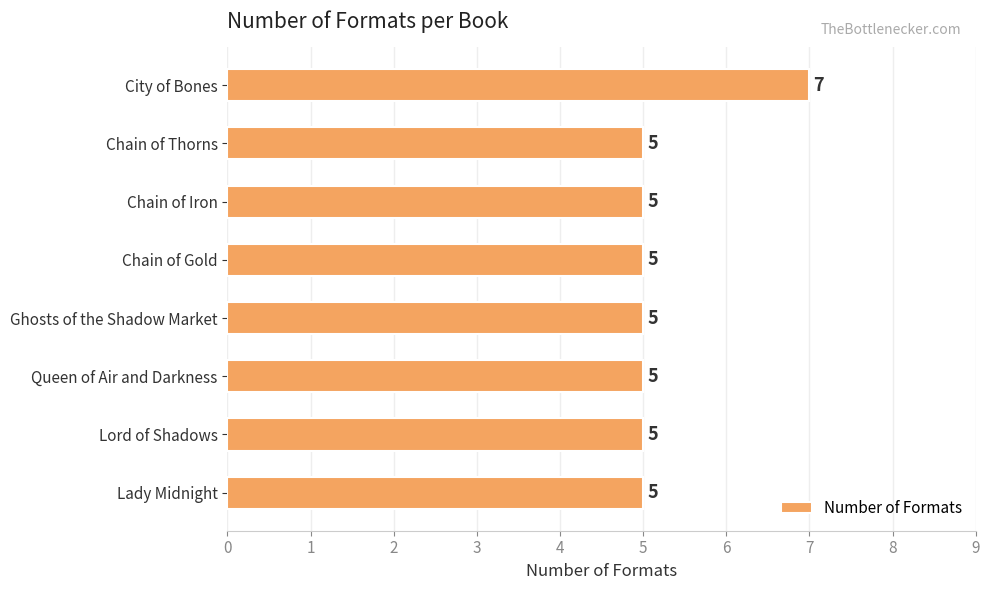

Reading top to bottom, transcribe all the data shown in this chart.

City of Bones=7	Chain of Thorns=5	Chain of Iron=5	Chain of Gold=5	Ghosts of the Shadow Market=5	Queen of Air and Darkness=5	Lord of Shadows=5	Lady Midnight=5